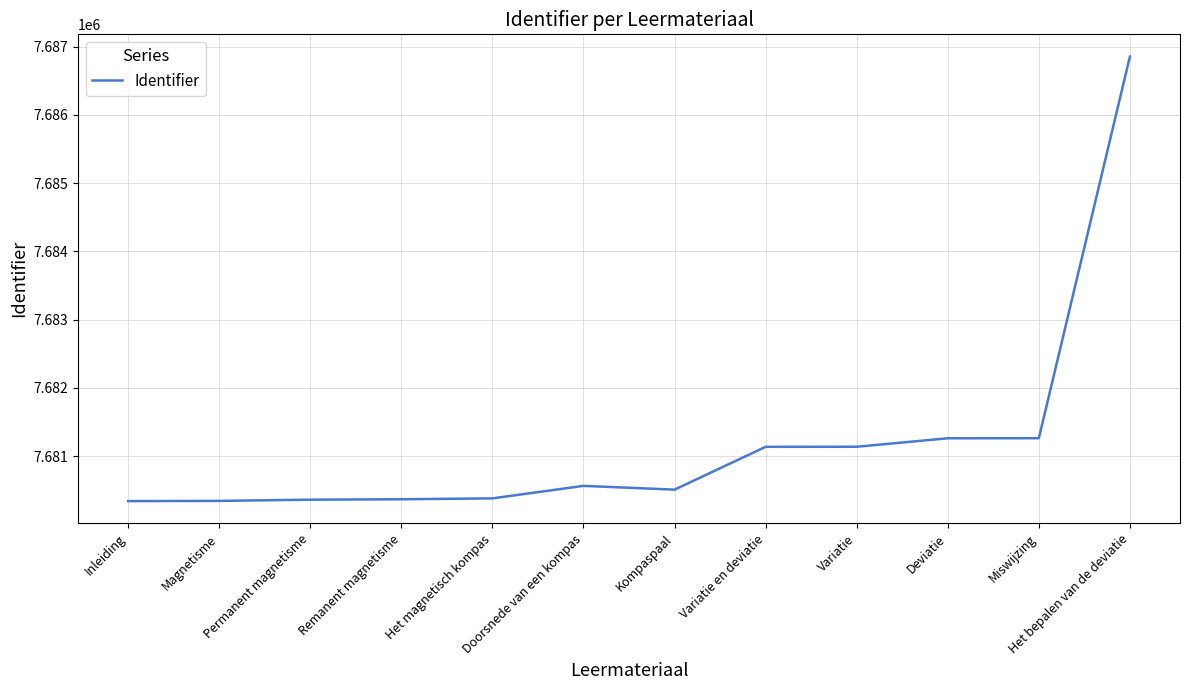

What is the difference between the values at Deviatie and Het magnetisch kompas?

880